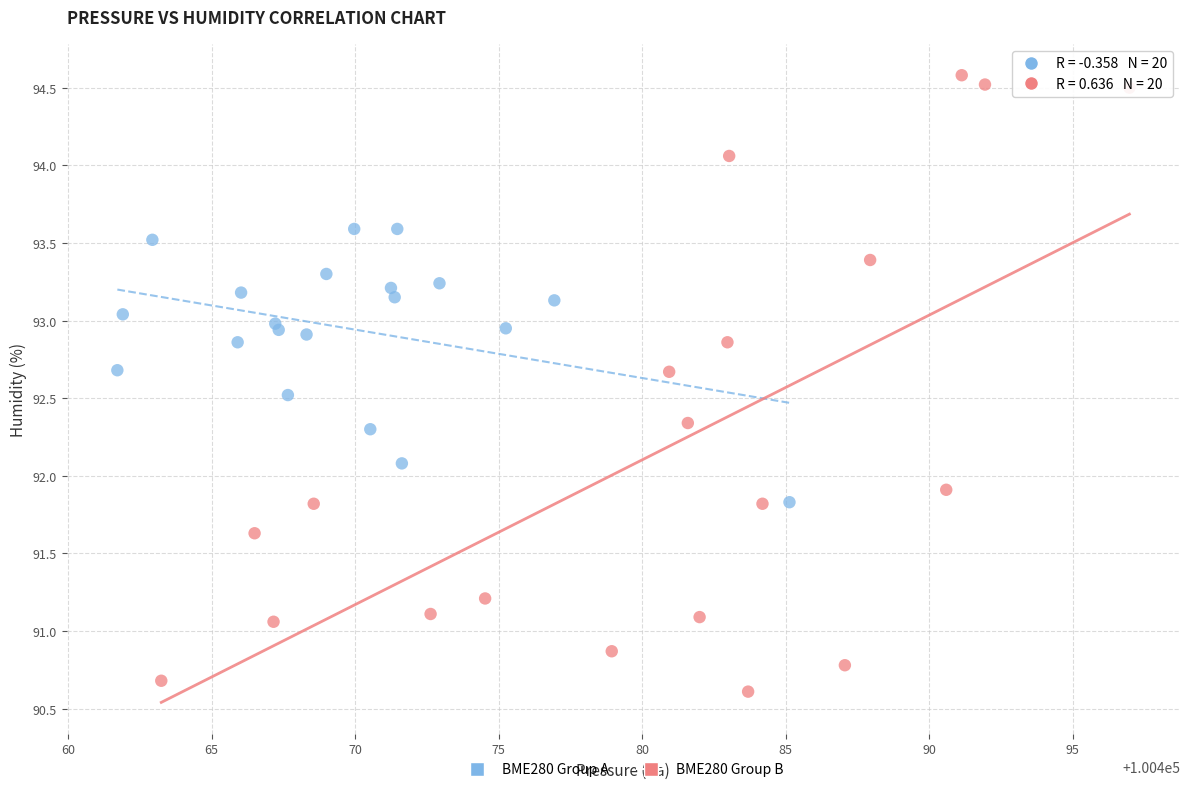

Which series has the widest spread of Y values?

BME280 Group B